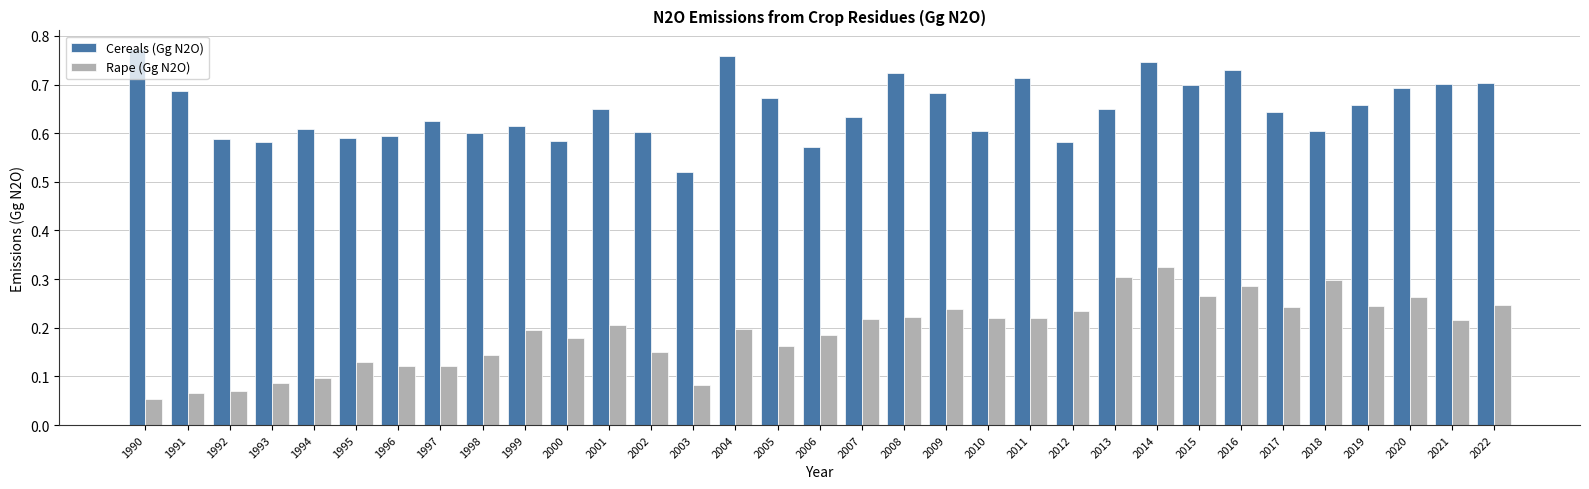

List the series in order of their peak value, lowest first.

Rape (Gg N2O), Cereals (Gg N2O)